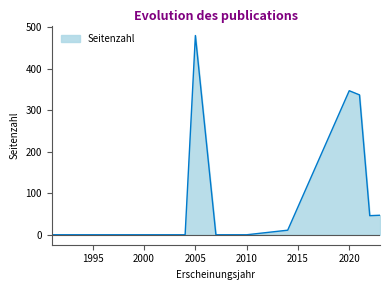

What is the greatest value displayed?

480